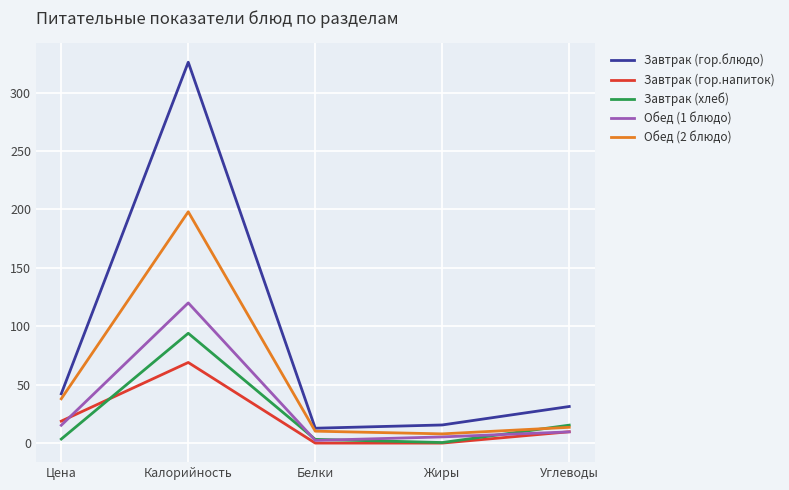

What is the difference between the highest and lowest values at Белки?

12.7